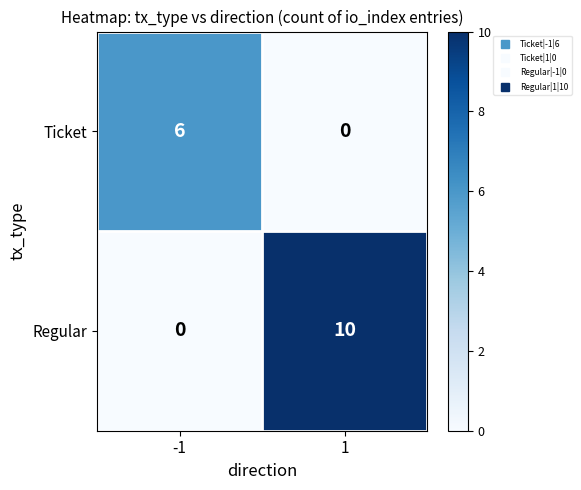

What is the greatest value displayed?

10